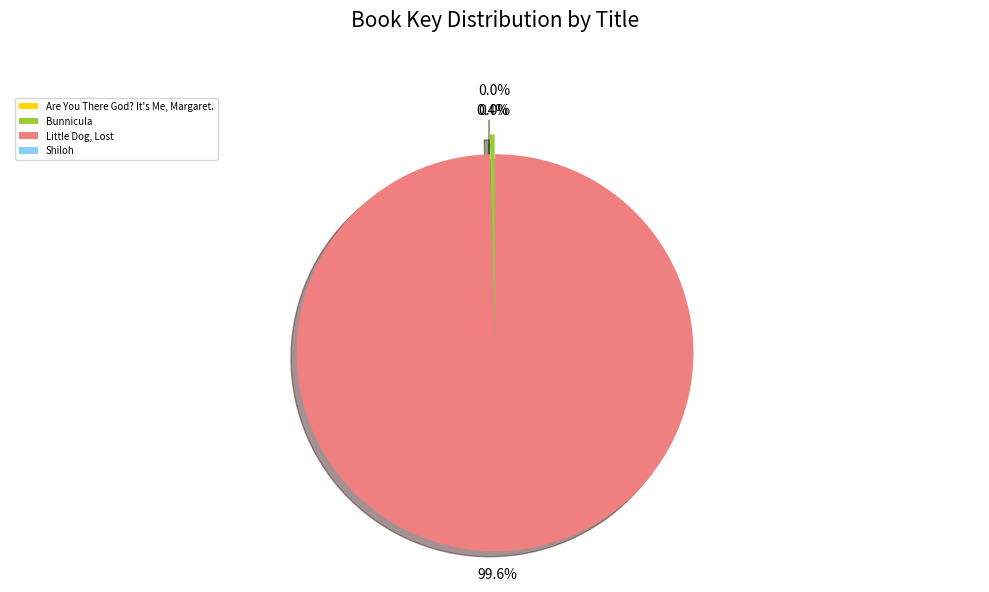

Is Little Dog, Lost the majority of the pie?

Yes